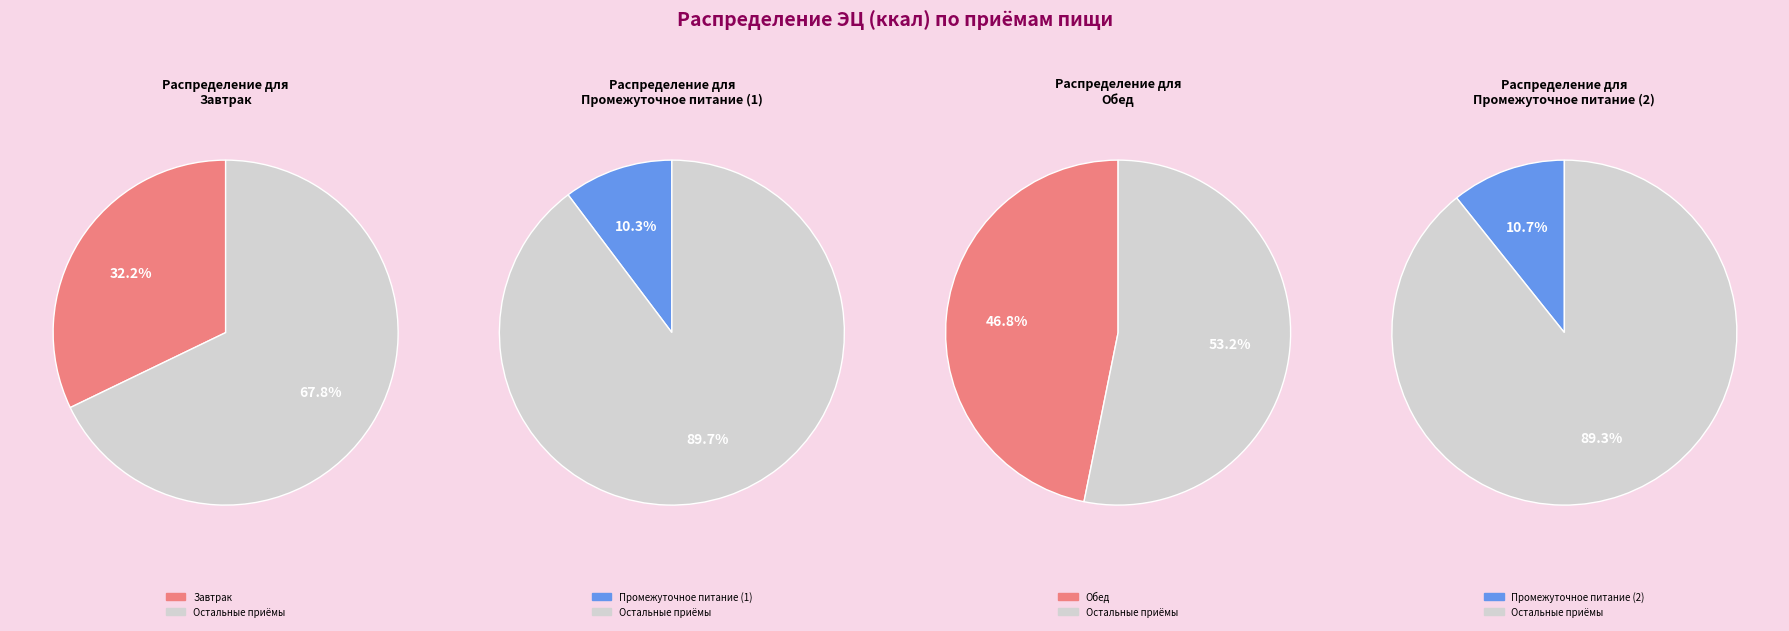

How many slices are in this pie chart?

4